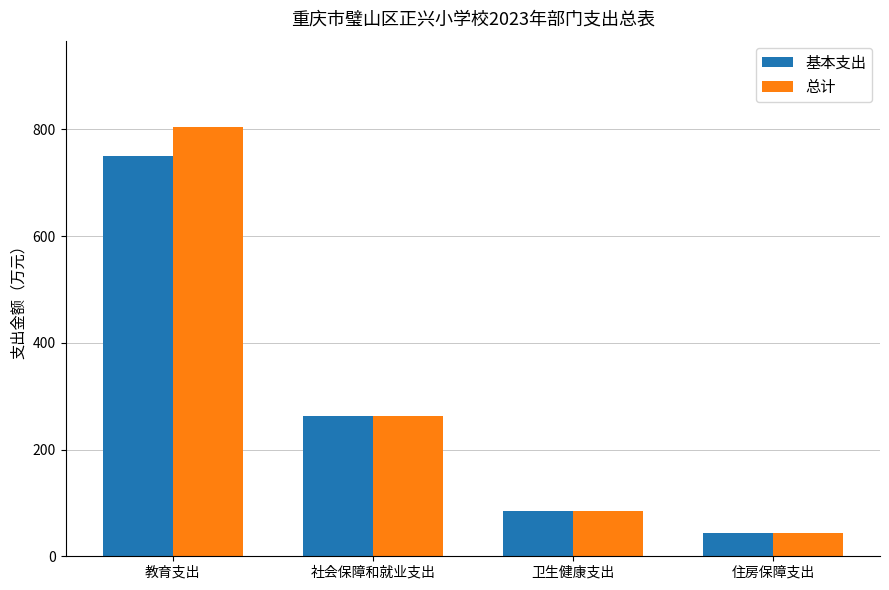

Is the value of 基本支出 at 教育支出 greater than the value of 总计 at 住房保障支出?

Yes